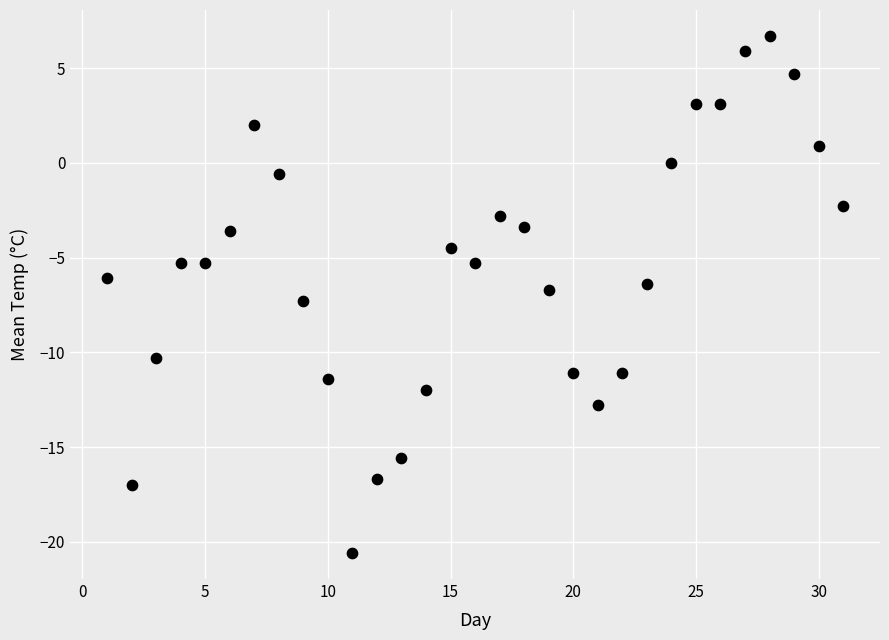

What is the range of X values (max minus min)?

30.0